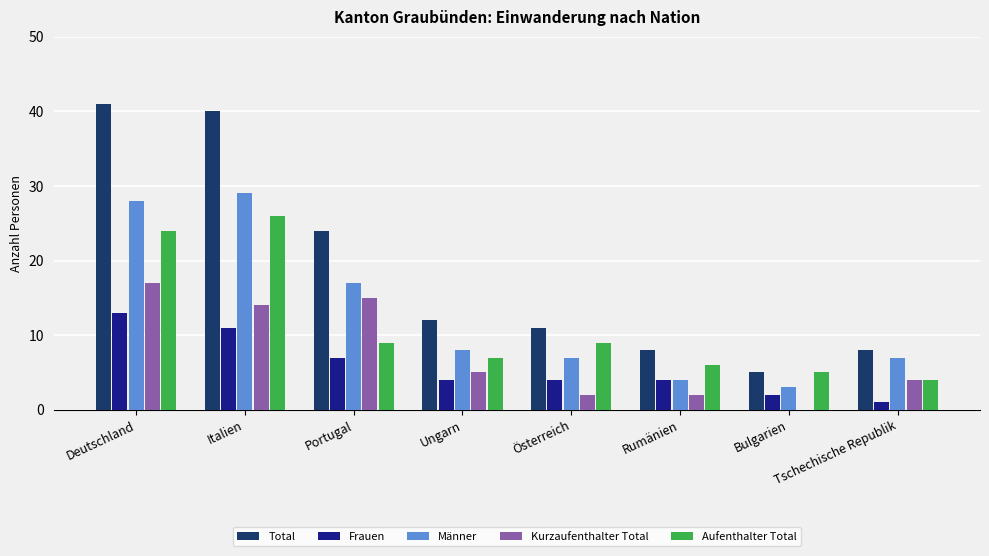

What is the sum of the Kurzaufenthalter Total values at Tschechische Republik and Österreich?

6